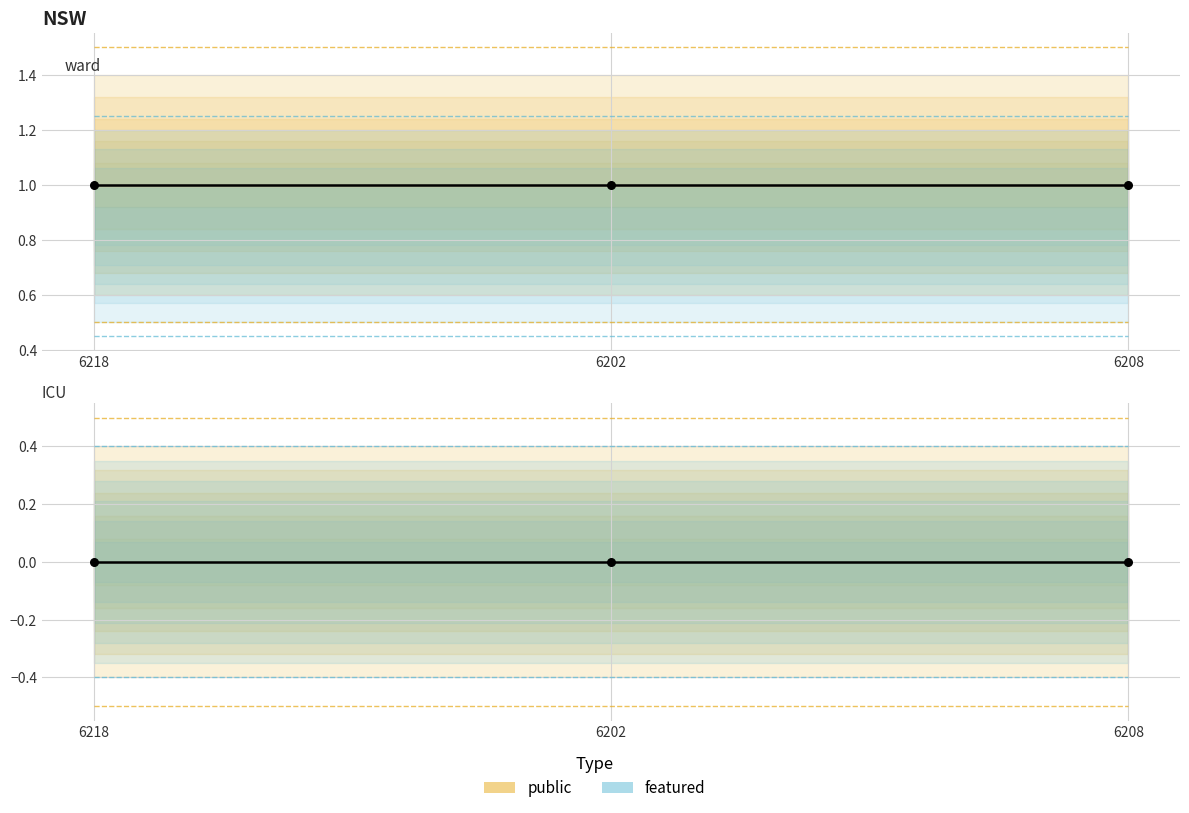

Which series contains the highest Y value?

public